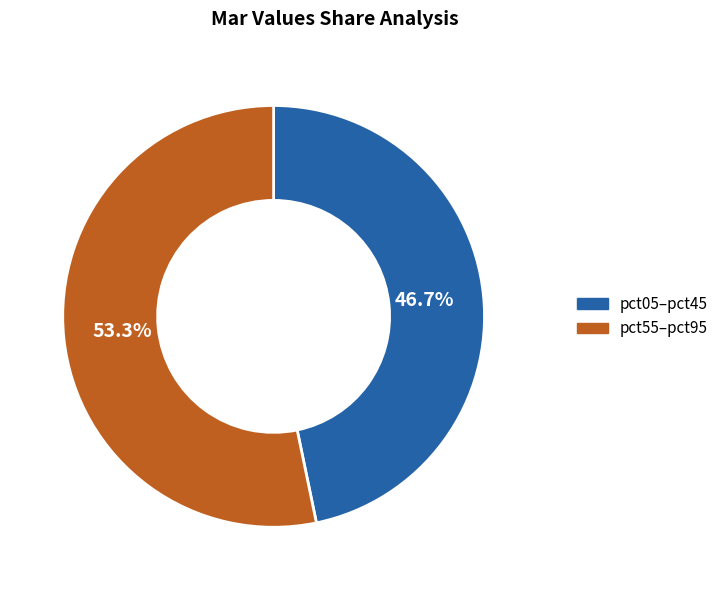

Is there a majority slice in this chart?

Yes